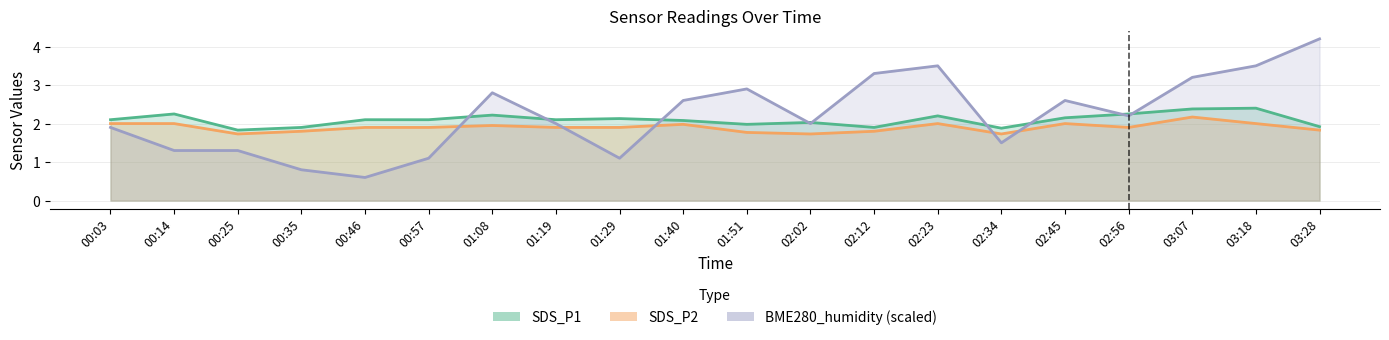

What is the spread (max minus min) of values at 03:07?

1.0